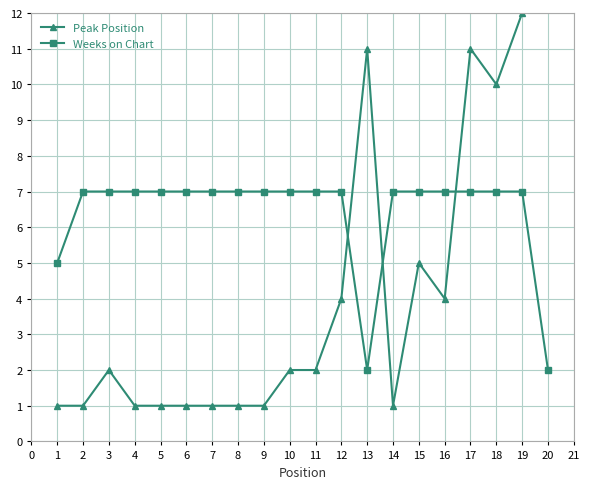

Is it true that Weeks on Chart equals 2 at 4?

False